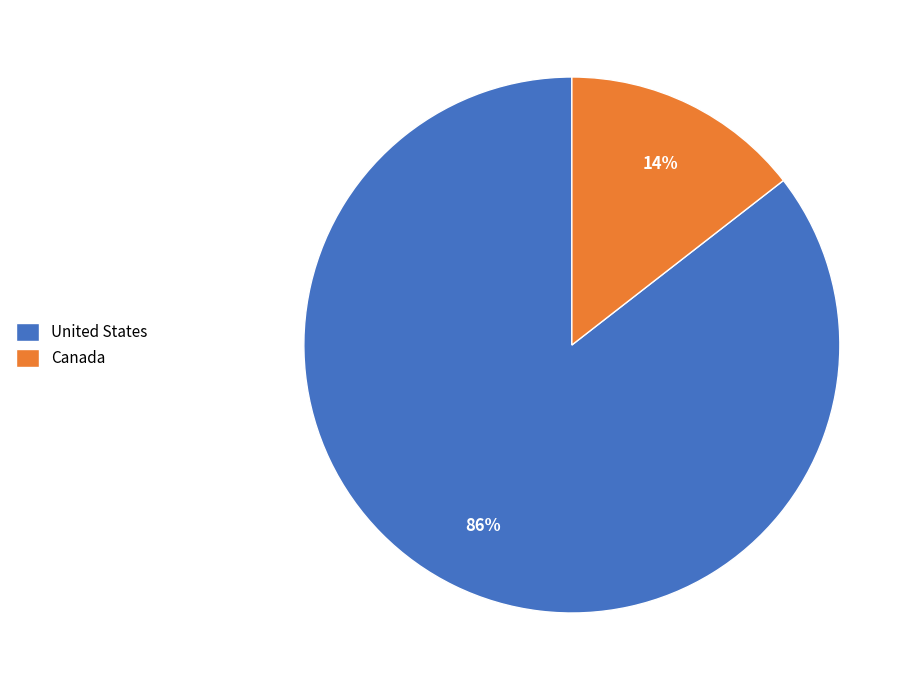

True or false: Canada accounts for 6% of the total.

False